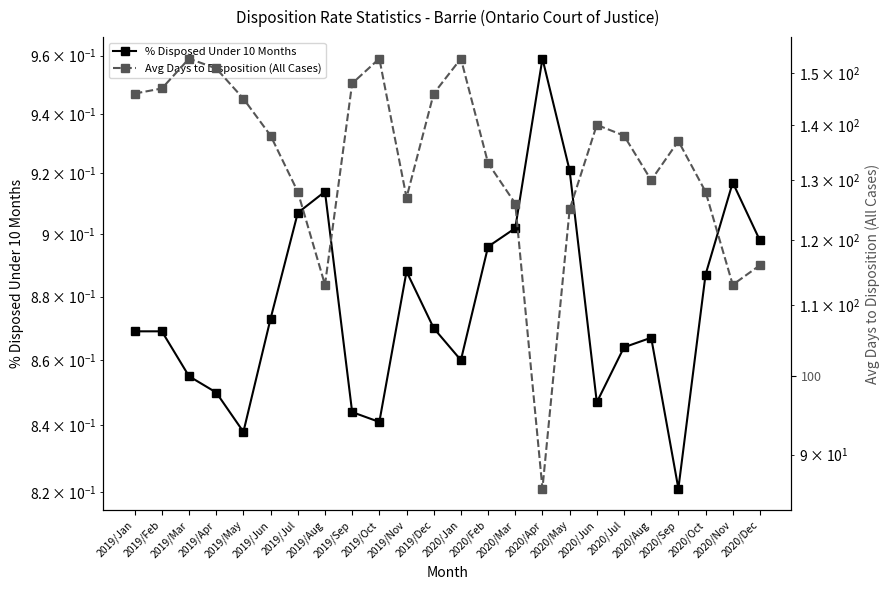

At which category is the sum across all series the highest?

2020/Jan